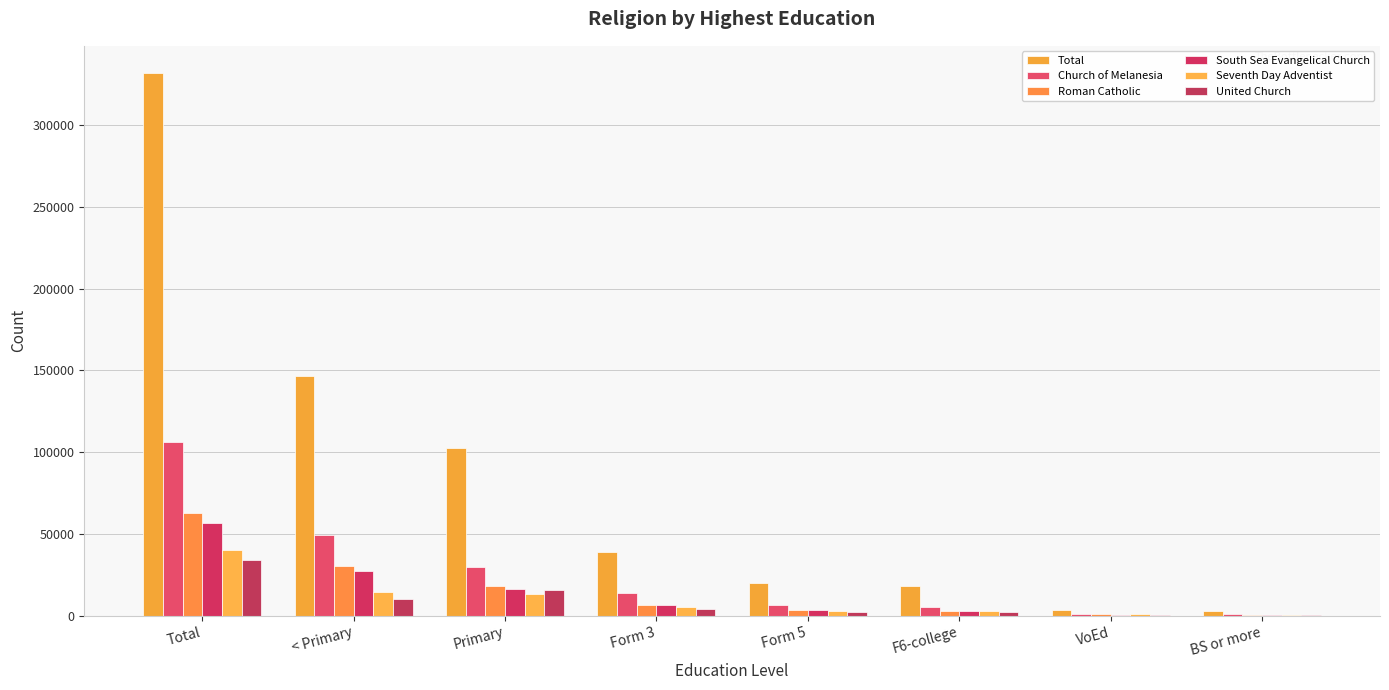

What is the sum of the United Church values at Form 3 and VoEd?

4424